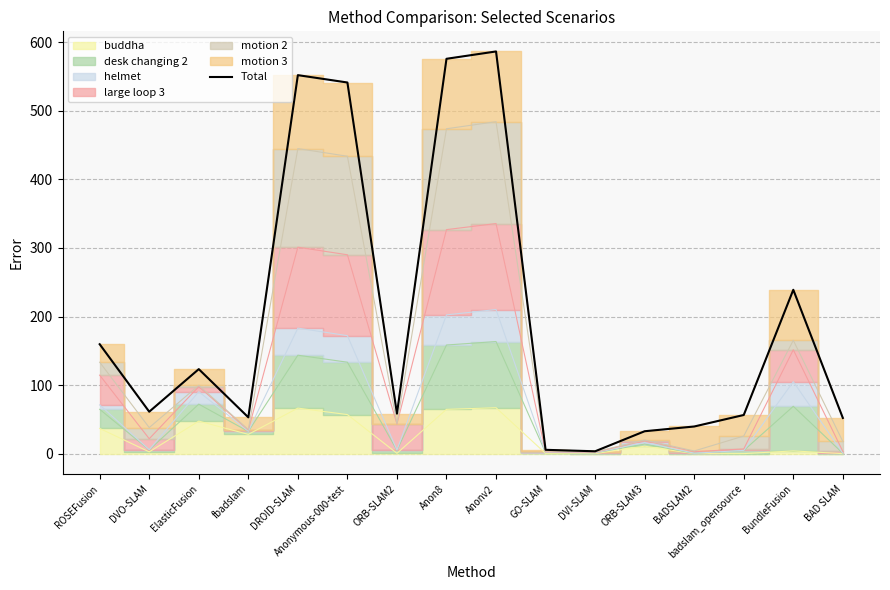

What is the difference between the maximum and minimum values?

582.8